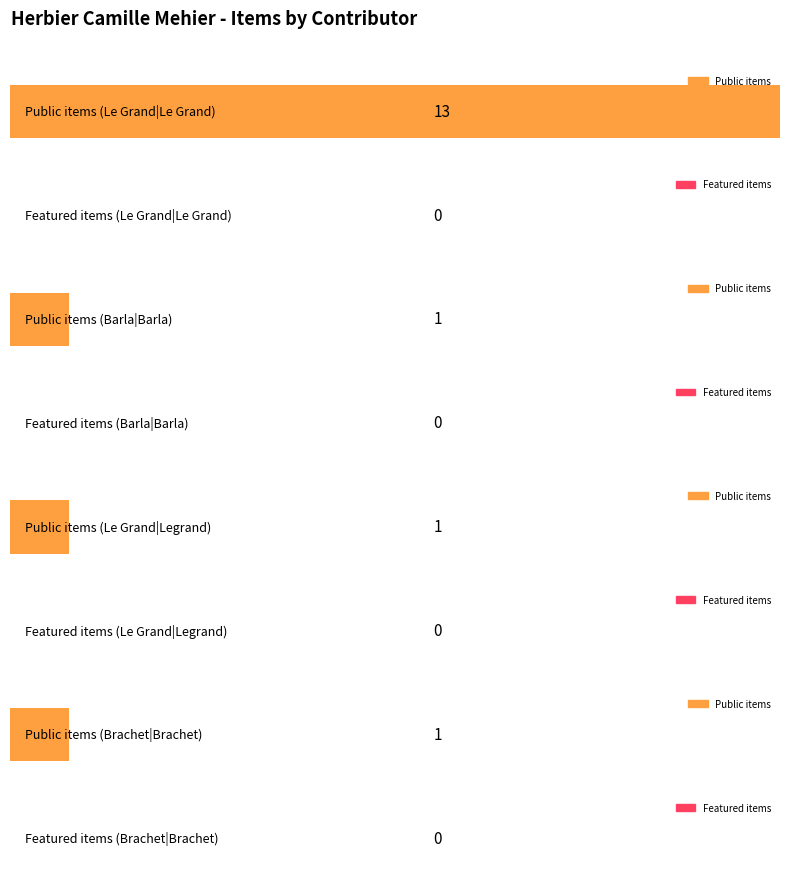

Is the value of featured at Le Grand|Le Grand greater than the value of public at Le Grand|Le Grand?

No